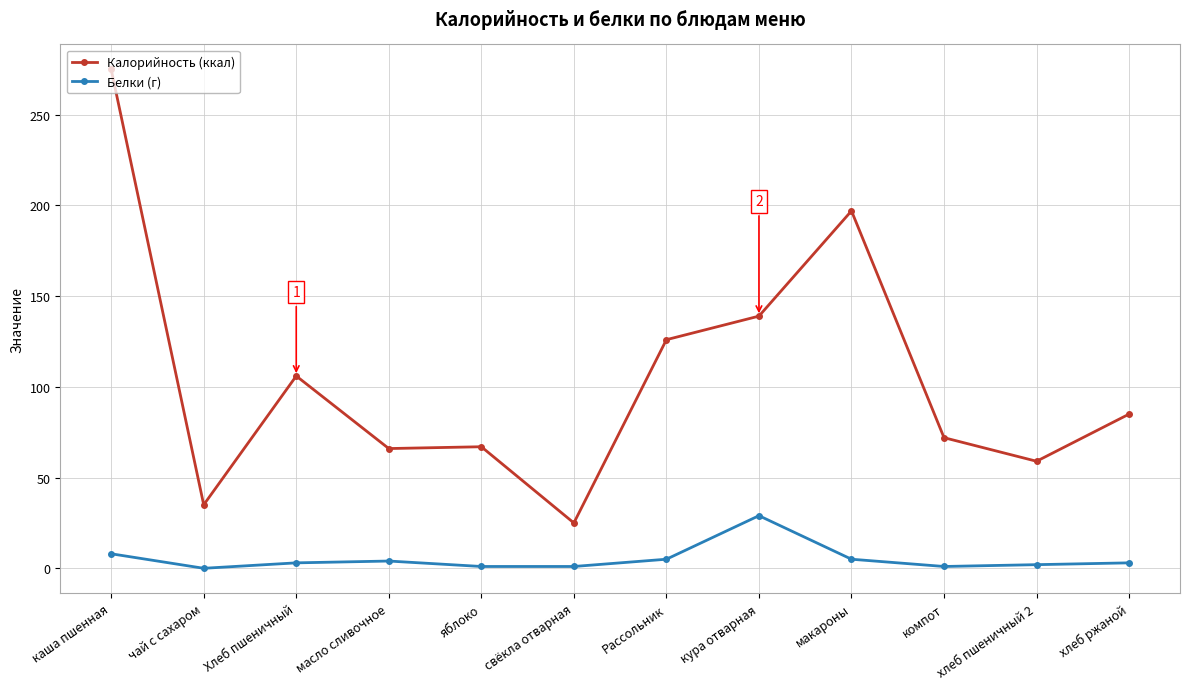

True or false: Белки (г) and Калорийность (ккал) cross at least once.

False